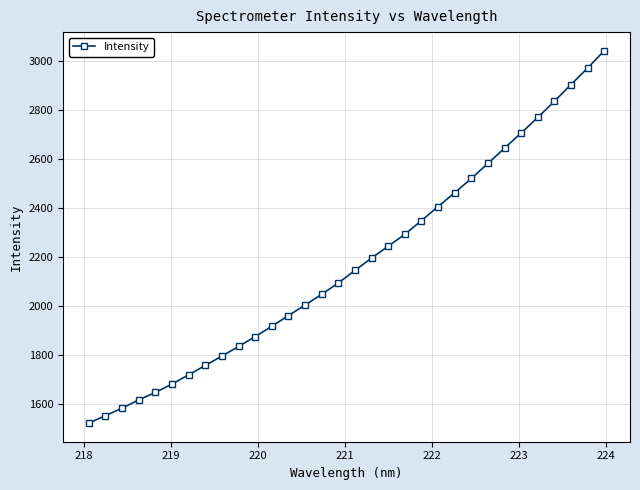

What is the maximum value shown in the chart?

3040.1